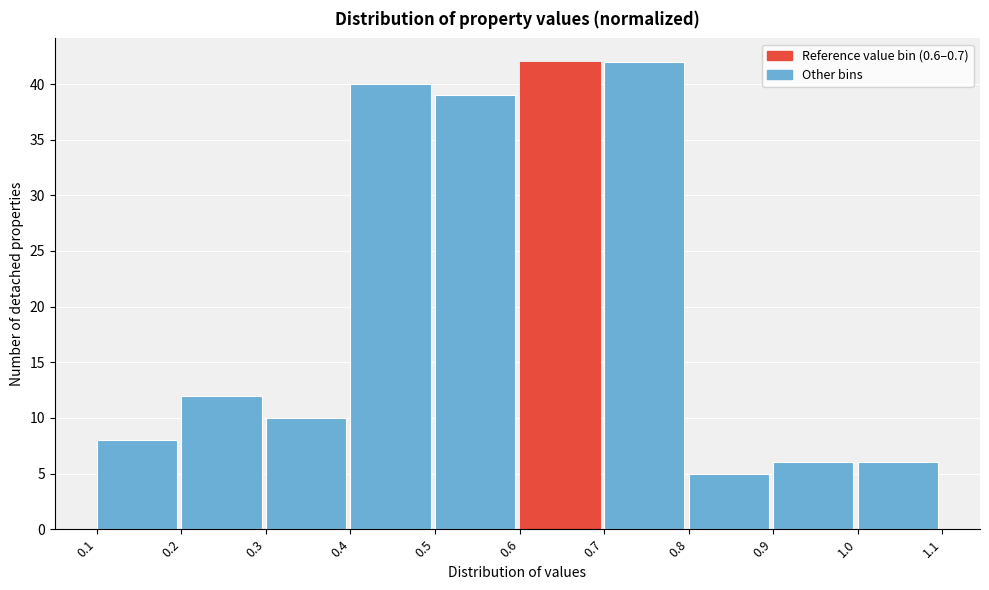

Reading left to right, transcribe this chart: for each bar, give the range it covers on the x-axis and its height. The values are not printed on the chart, so give them approximately, as read against the axis.

0.1 to 0.2: 8
0.2 to 0.3: 12
0.3 to 0.4: 10
0.4 to 0.5: 40
0.5 to 0.6: 39
0.6 to 0.7: 42
0.7 to 0.8: 42
0.8 to 0.9: 5
0.9 to 1.0: 6
1.0 to 1.1: 6